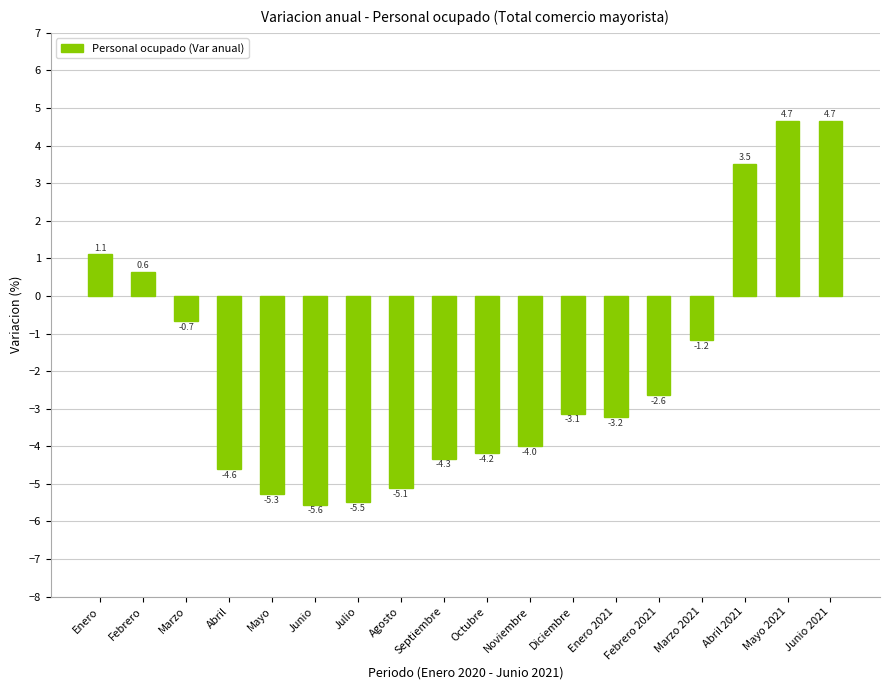

What position from the right is Febrero 2021?

5